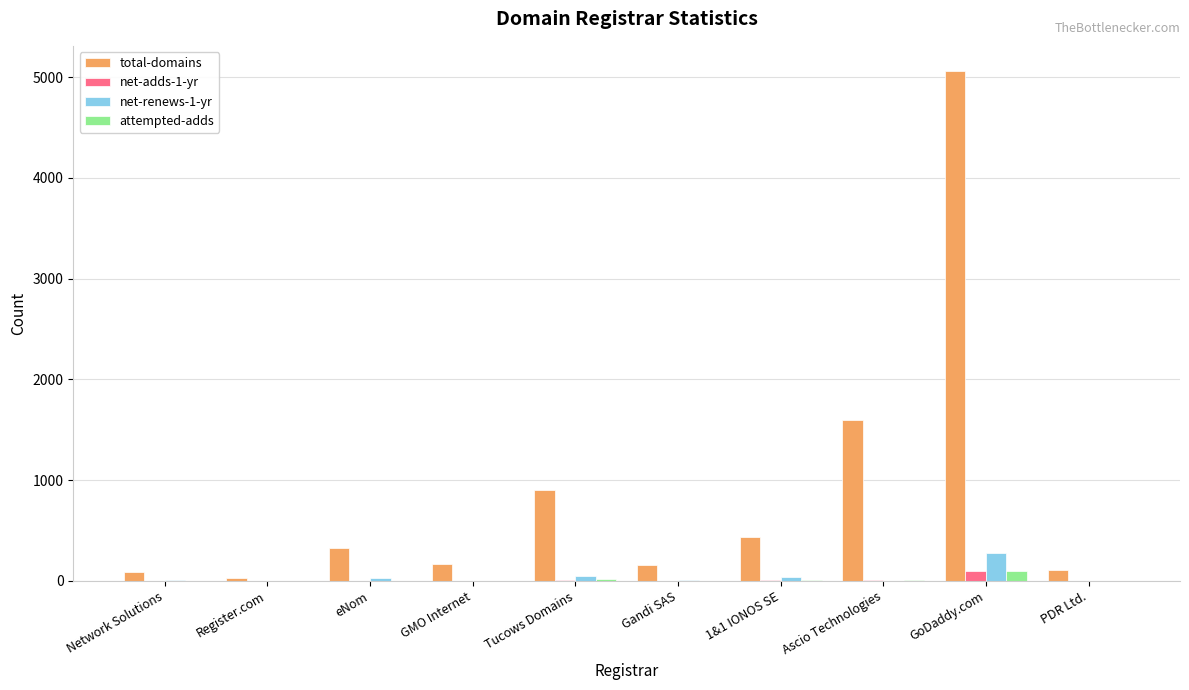

What are all the series names shown in the legend?

total-domains, net-adds-1-yr, net-renews-1-yr, attempted-adds